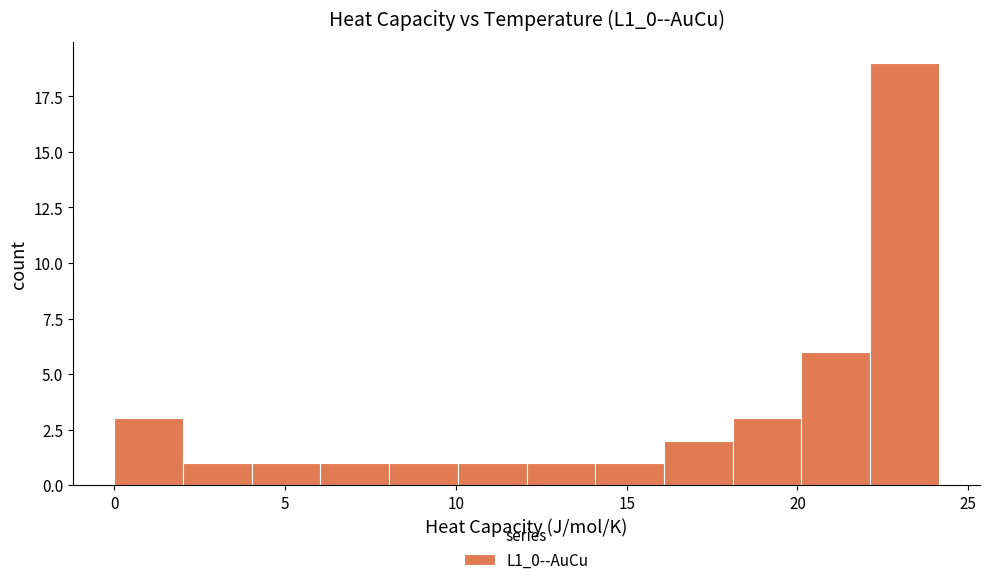

Which range on the x-axis has the tallest bar?

22 to 24